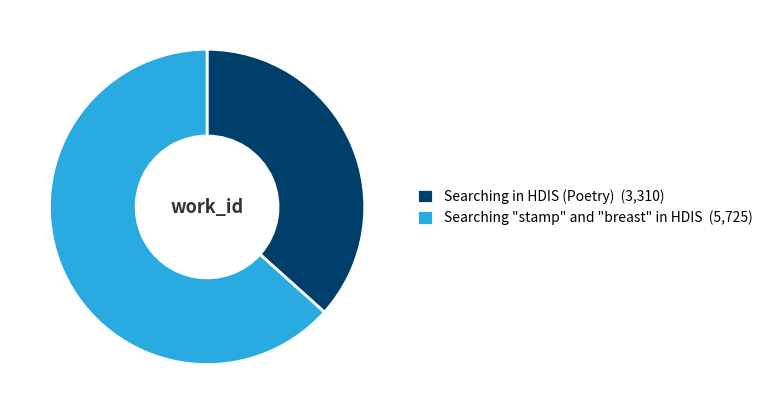

How many slices are in this pie chart?

2